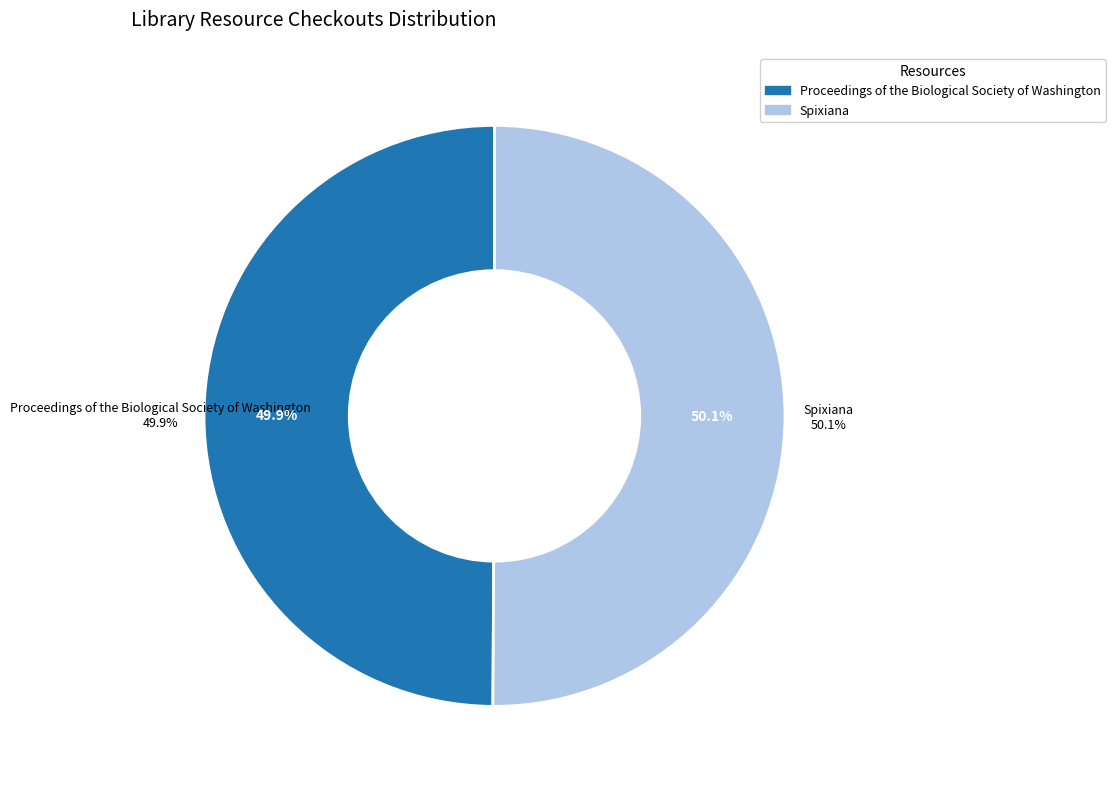

How many segments does this pie chart have?

2